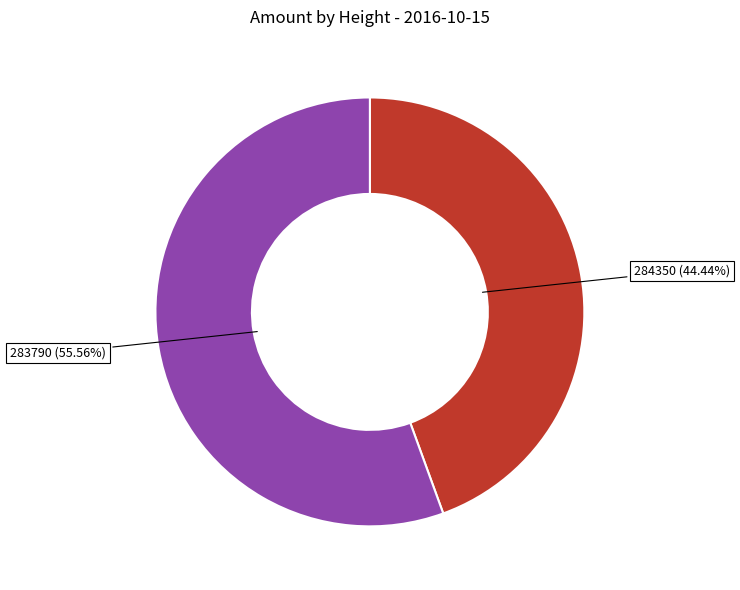

To the nearest percent, what is the combined percentage of 284350 and 283790?

100%